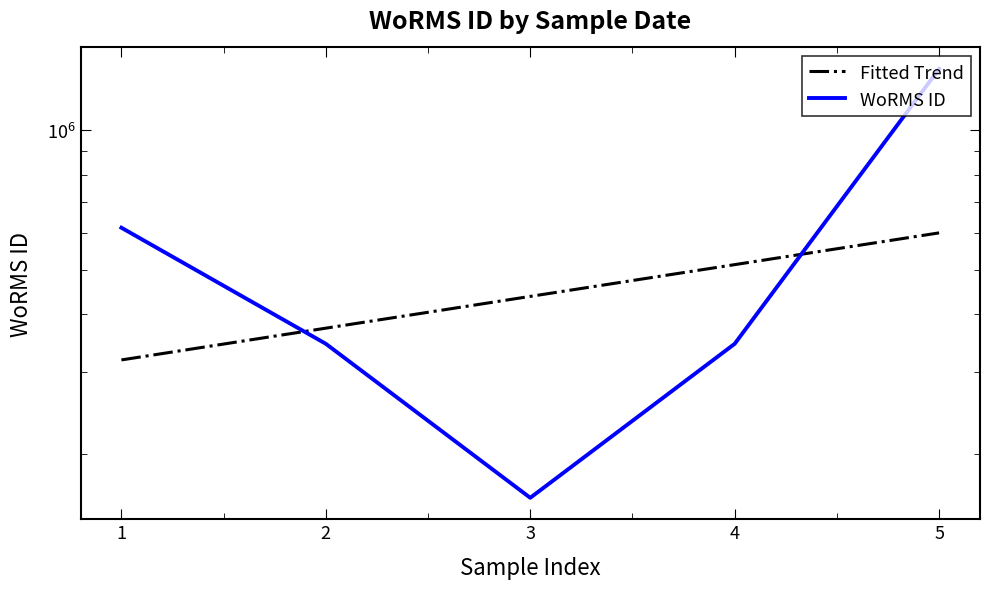

What is the minimum value shown in the chart?

160572